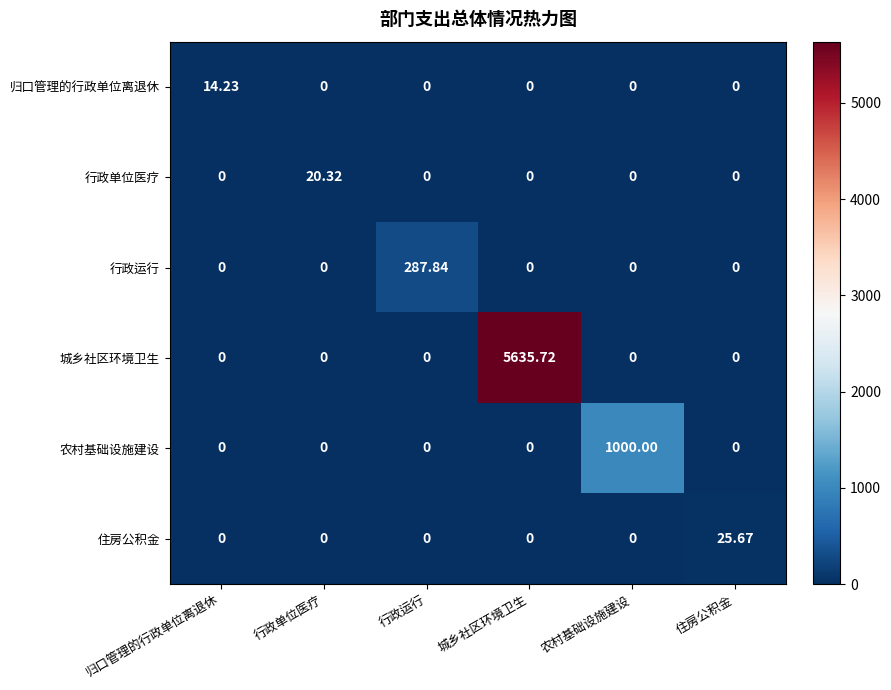

At which category is the sum across all series the highest?

城乡社区环境卫生